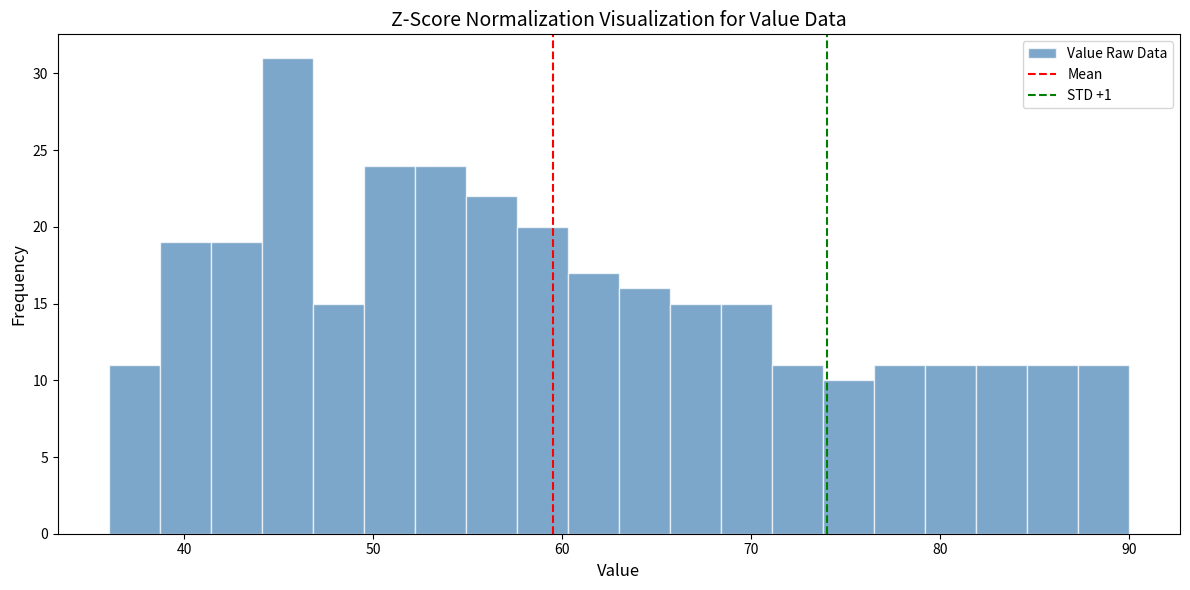

Around what value on the x-axis is the tallest bar? Give the approximate position of its centre, as read against the axis.

45